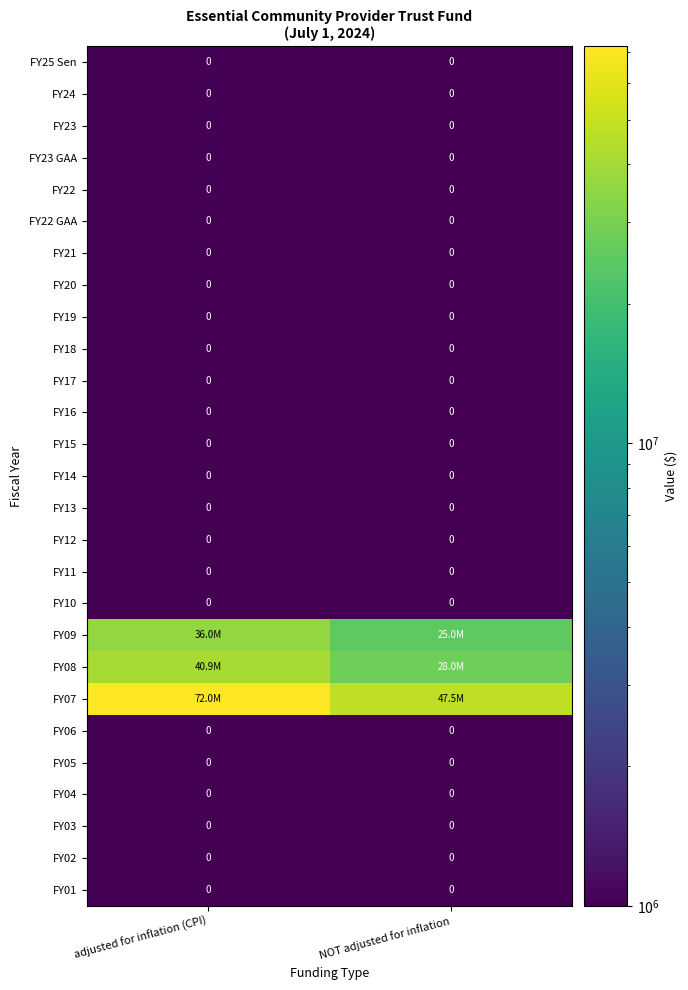

The value of FY15 at NOT adjusted for inflation is 0. True or false?

True